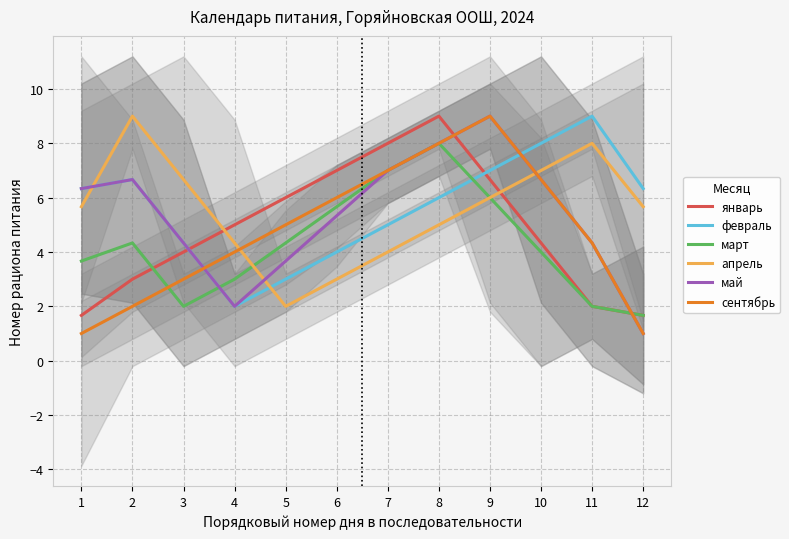

Which has a higher value, 8 or 10?

8